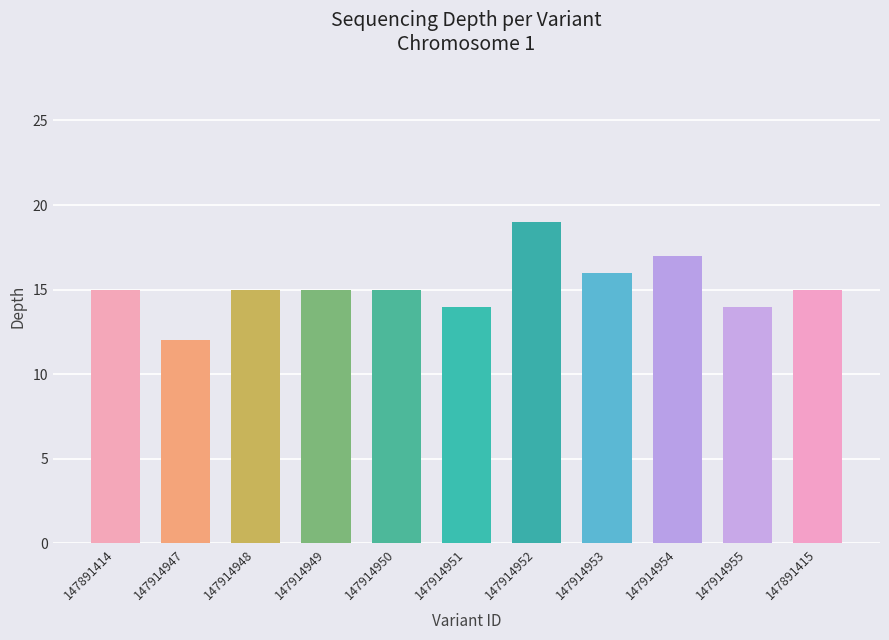

What is the change in value from 147914955 to 147891415?

+1